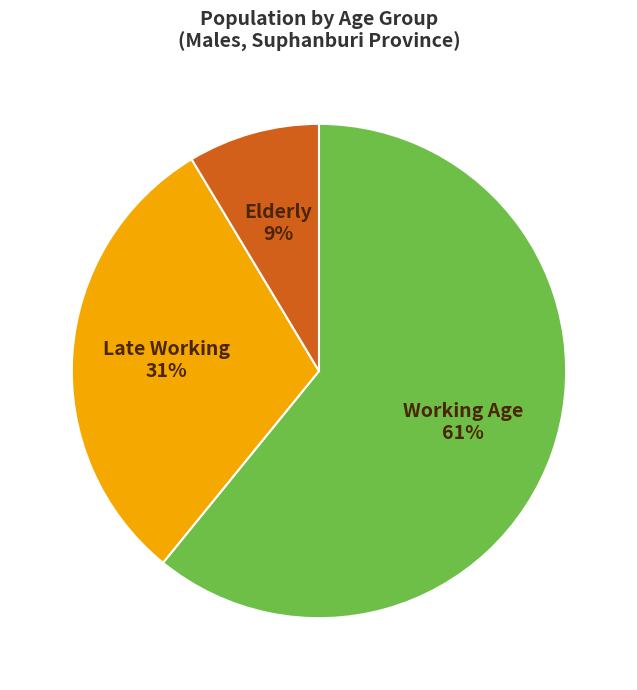

To the nearest percent, what is the average slice percentage?

33%